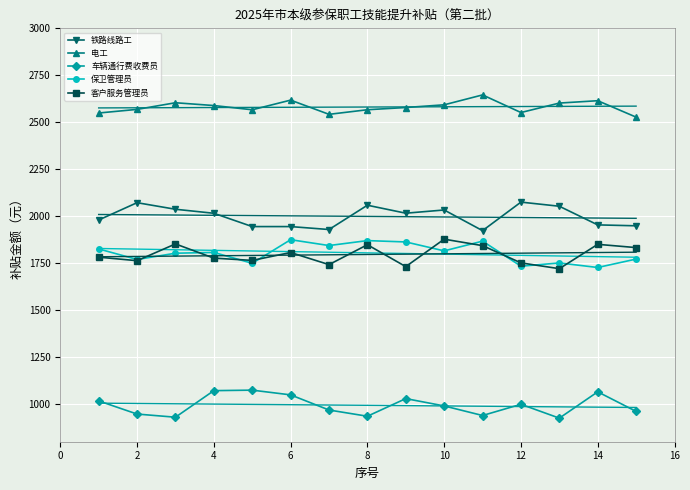

How many times do 客户服务管理员 and 保卫管理员 cross each other?

9